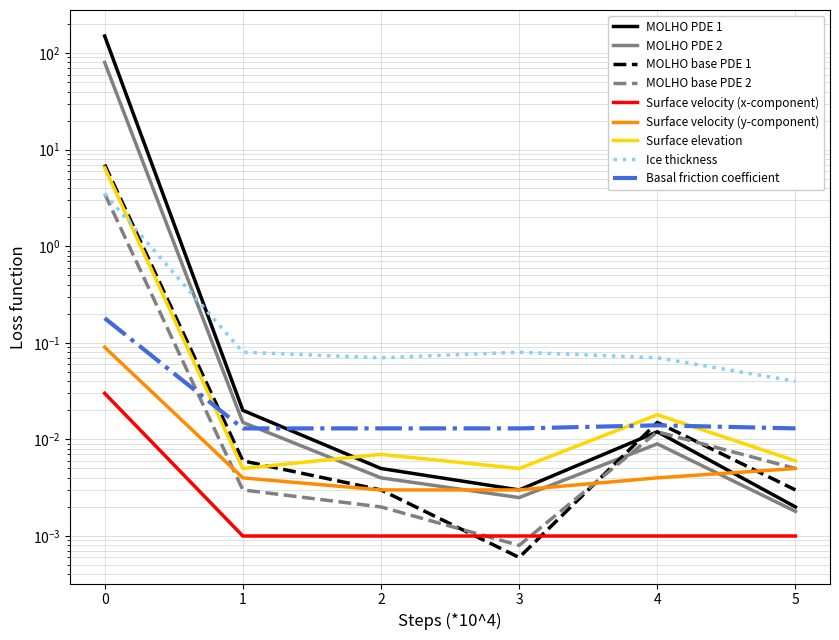

What is the average value of the Series B series?

13.3